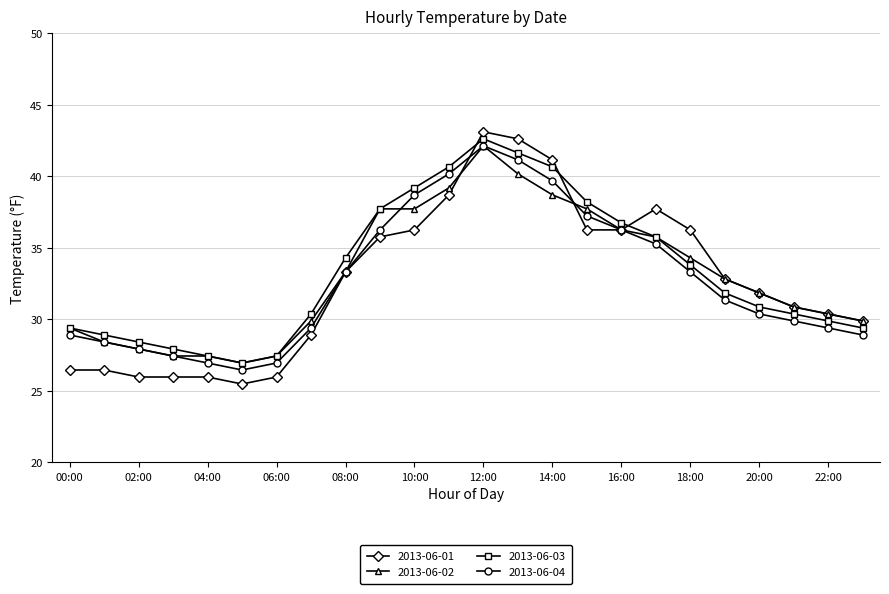

What is the minimum value for 2013-06-01?

25.5